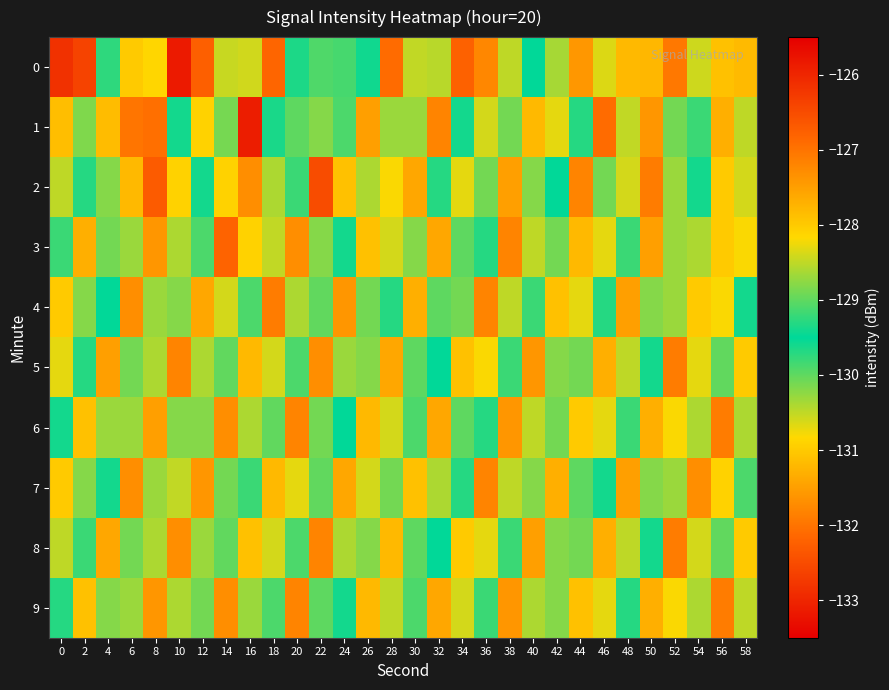

Count the number of categories in the chart.

30